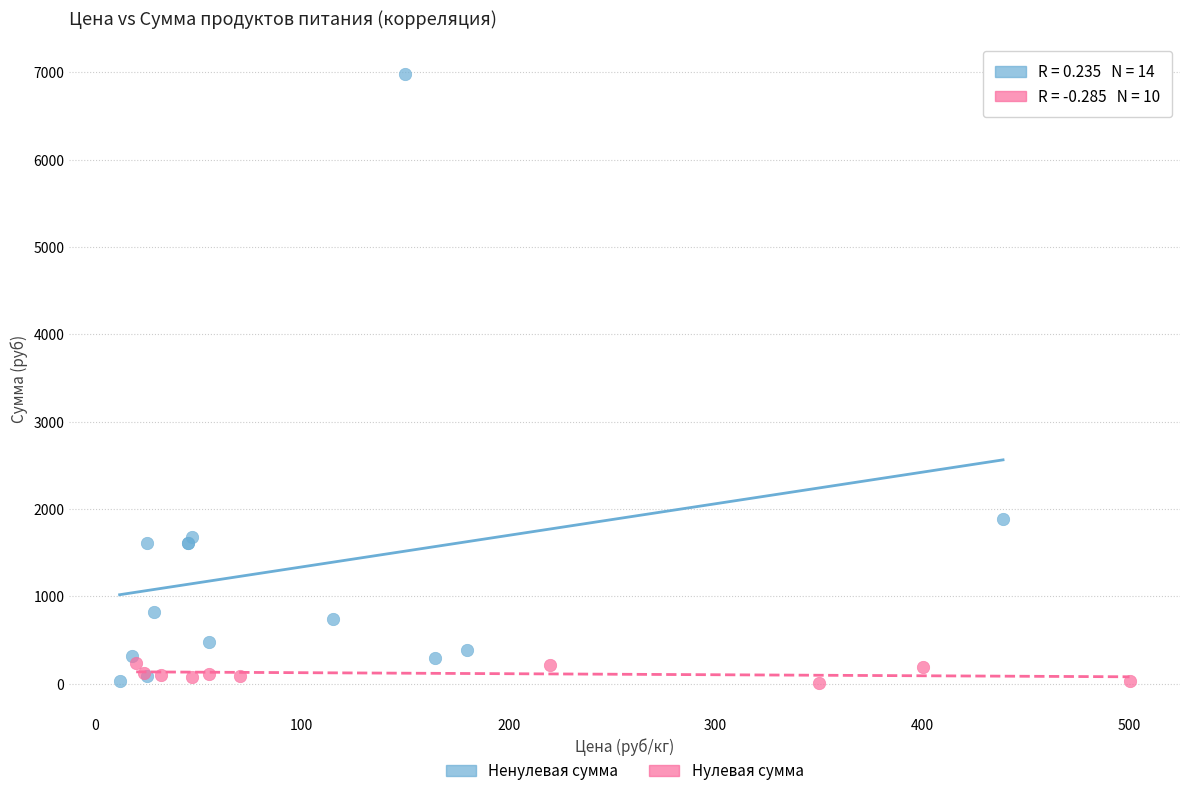

What are all the series names shown in the legend?

Ненулевая сумма, Нулевая сумма